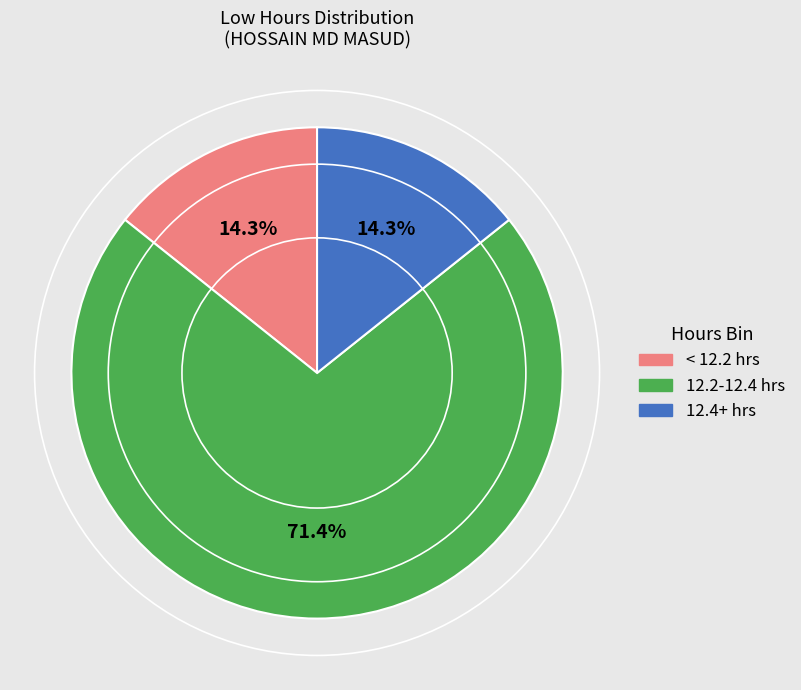

Is there any slice that represents more than half of the pie?

Yes